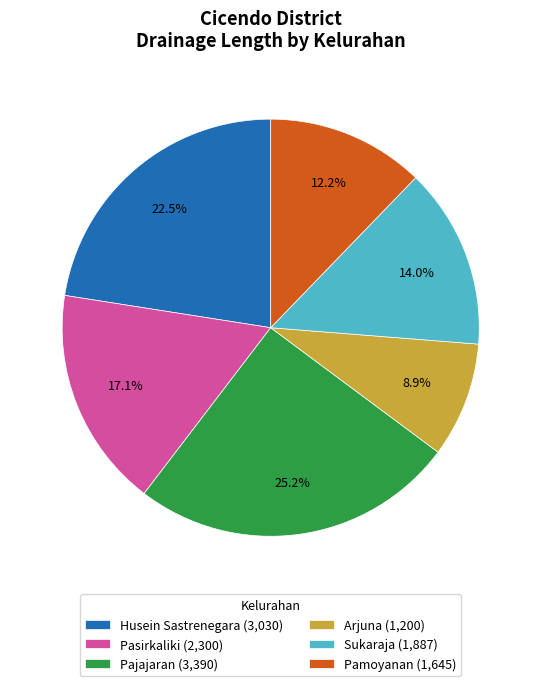

To the nearest percent, what is the difference between the largest and smallest slice percentages?

16%